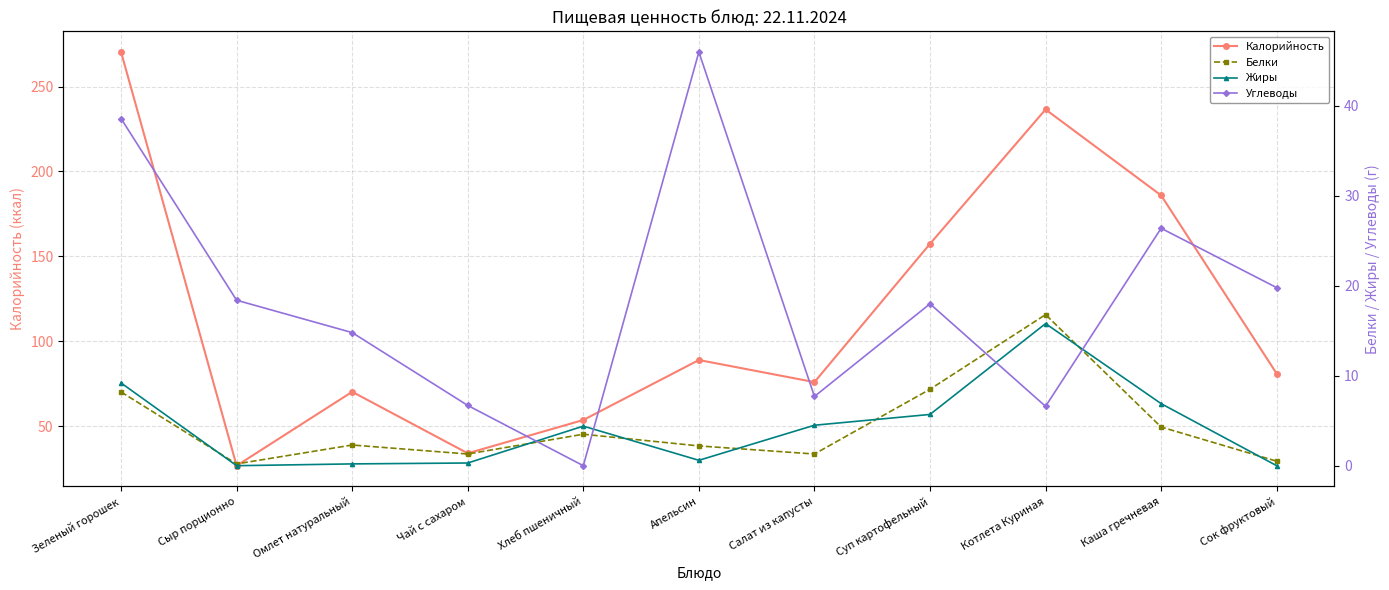

How many positive values does the Жиры series have?

9